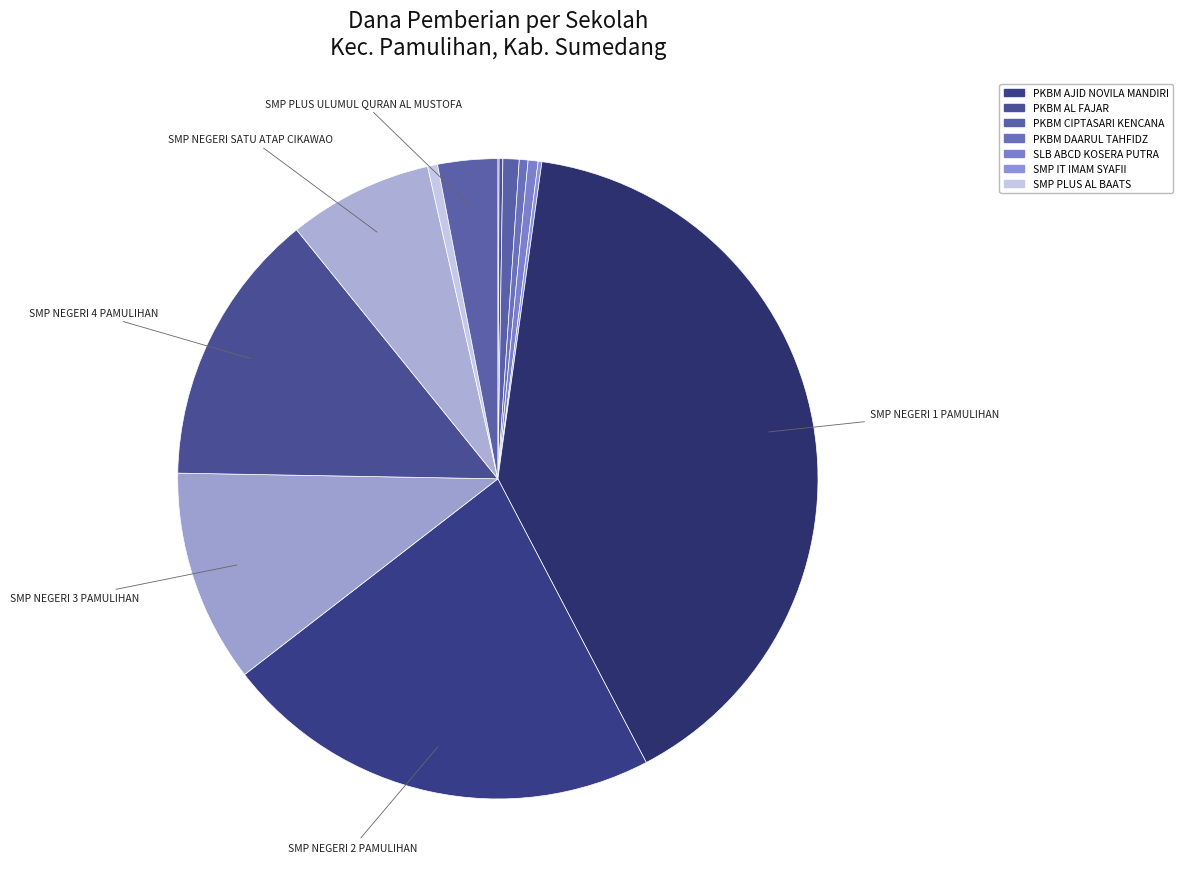

To the nearest percent, what is the average slice percentage?

8%